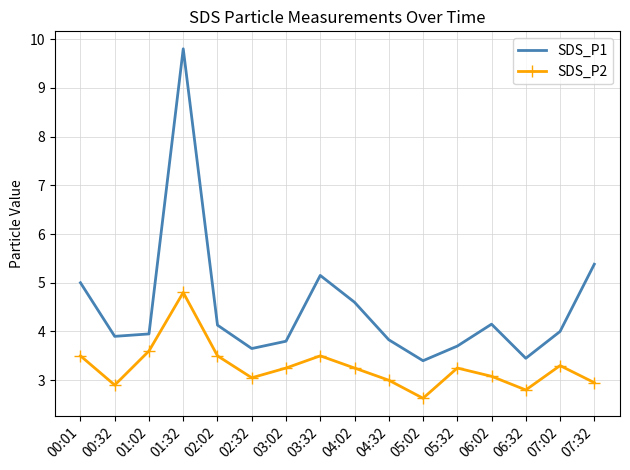

True or false: SDS_P1 has more than 1 interior local peaks.

True